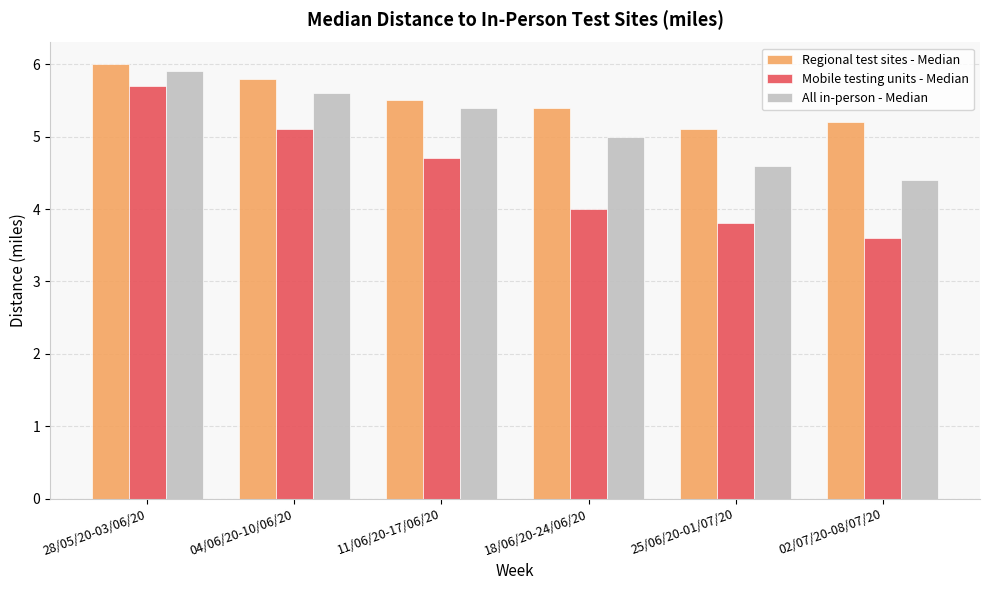

At which label is Regional test sites - Median closest to 5?

25/06/20-01/07/20